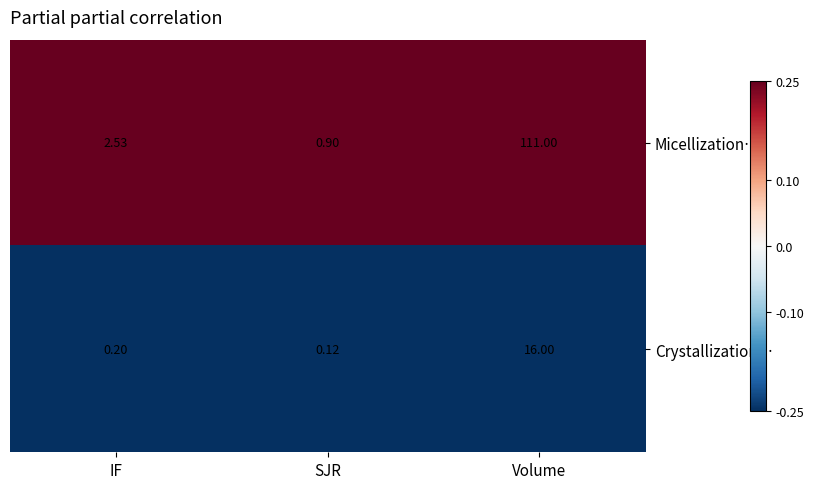

At which label does Micellization… reach its minimum?

SJR